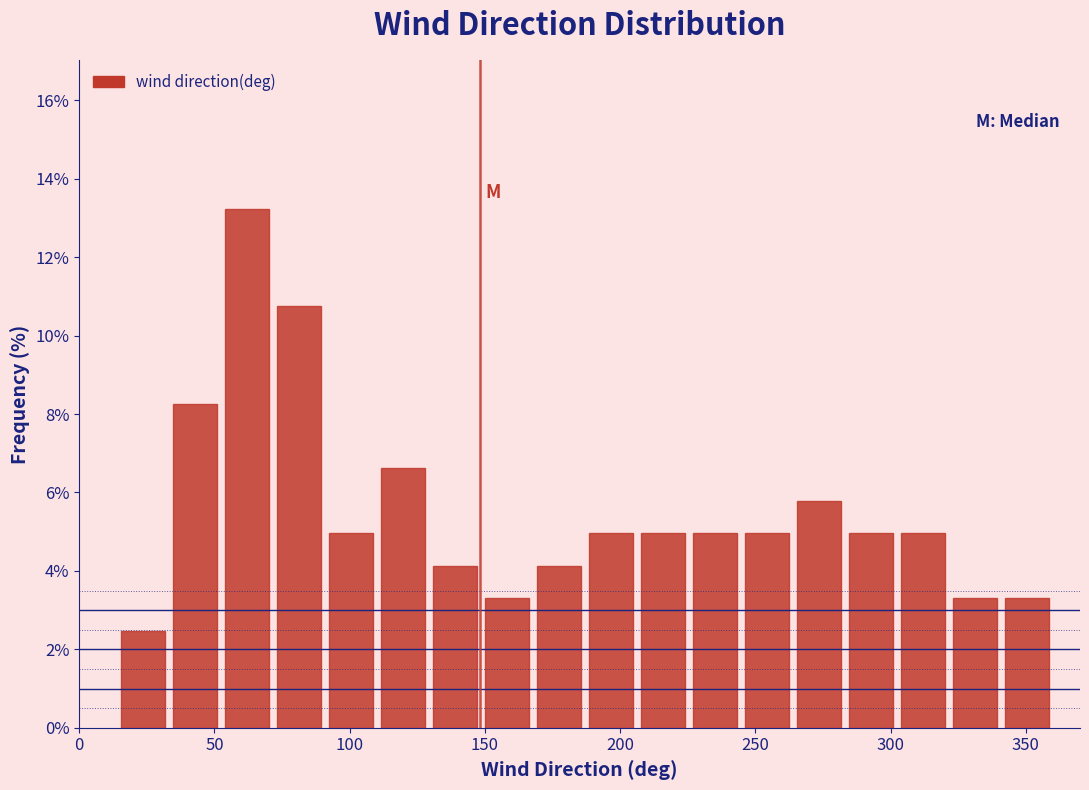

Around what value on the x-axis is the tallest bar? Give the approximate position of its centre, as read against the axis.

60